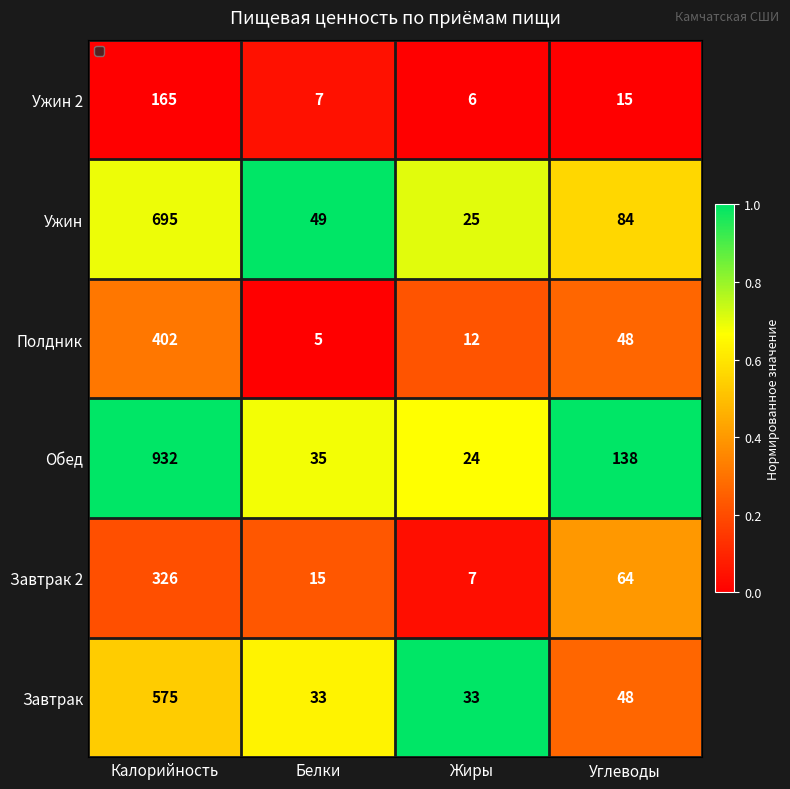

List the series in order of their peak value, lowest first.

Ужин 2, Завтрак 2, Полдник, Завтрак, Ужин, Обед